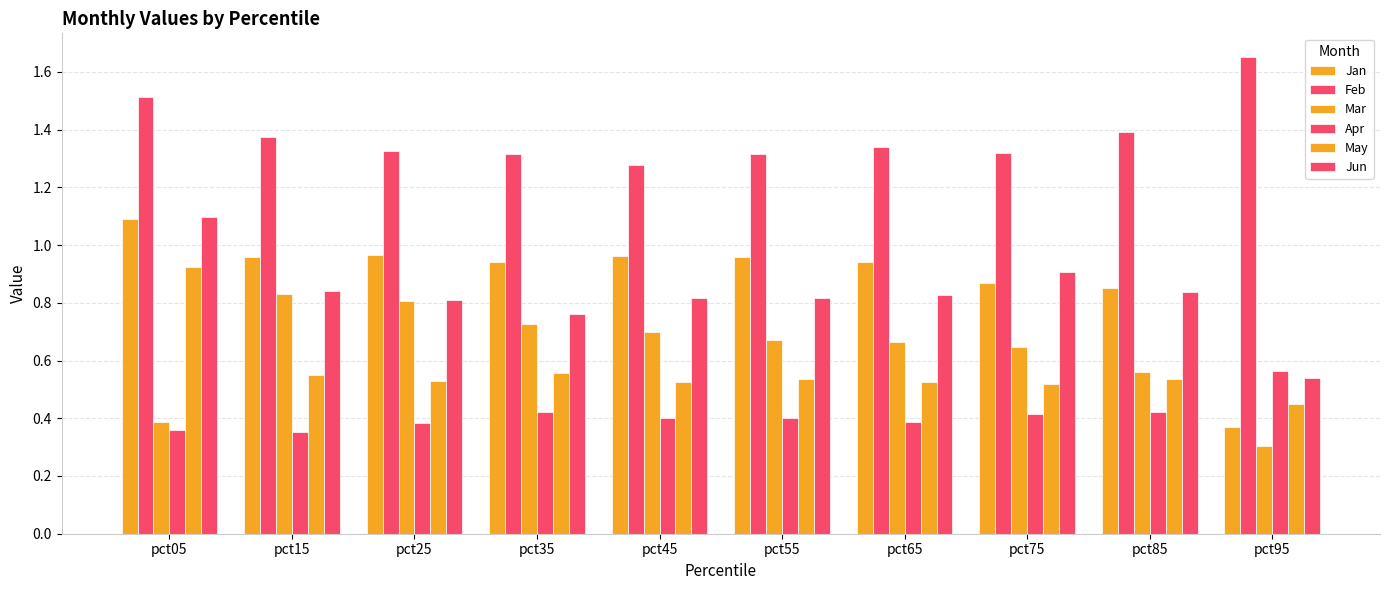

What is the sum of the Feb values at pct05 and pct45?

2.8